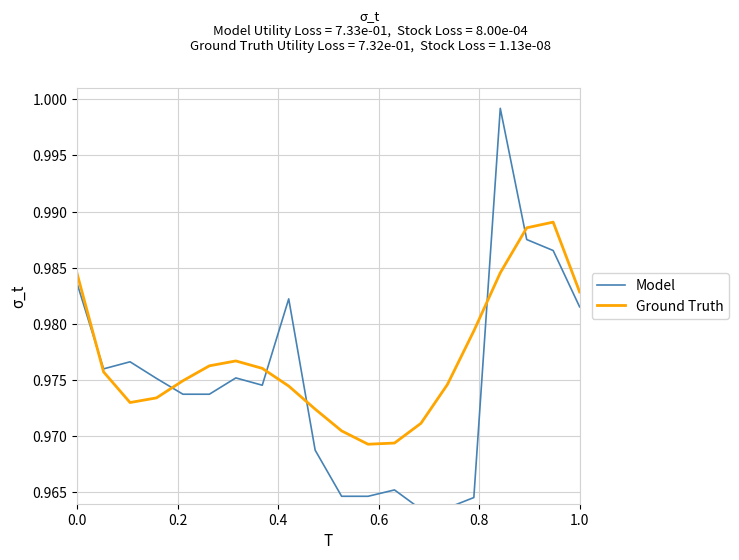

Which series ends up on top after the final intersection of Model and Ground Truth?

Ground Truth